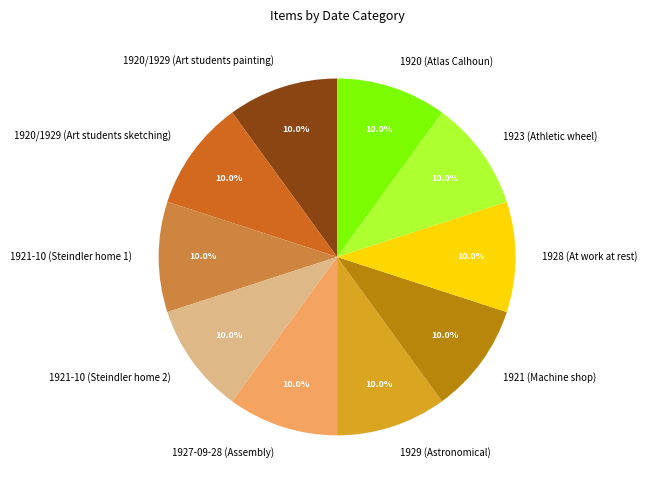

Approximately how many times larger is the value at 1920/1929 (Art students painting) compared to 1920 (Atlas Calhoun)?

1.0